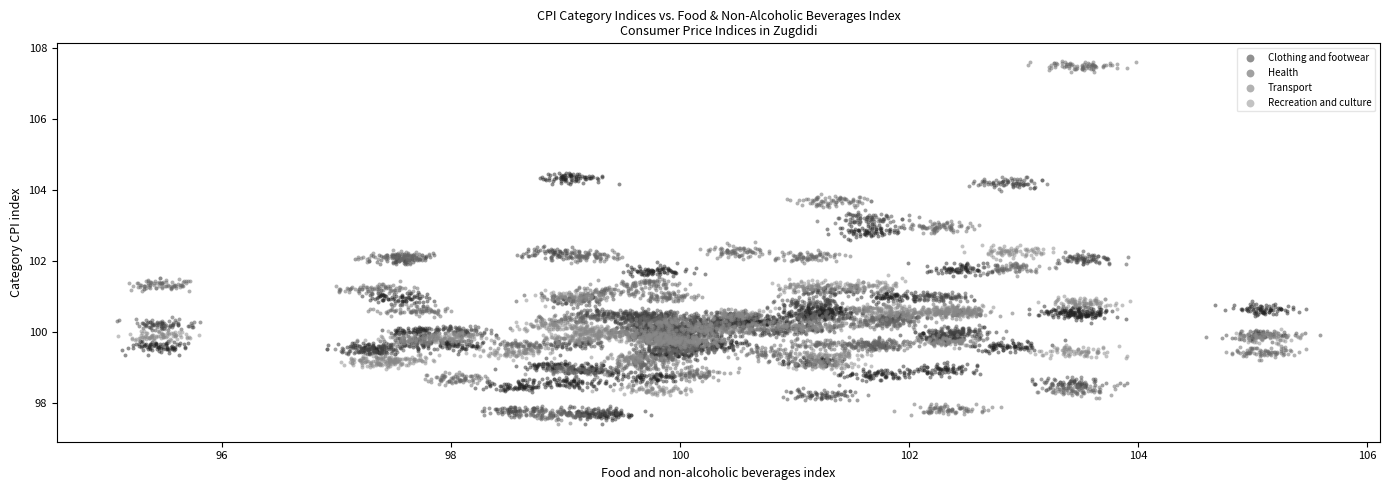

Which series has the largest Y range (max minus min)?

Transport